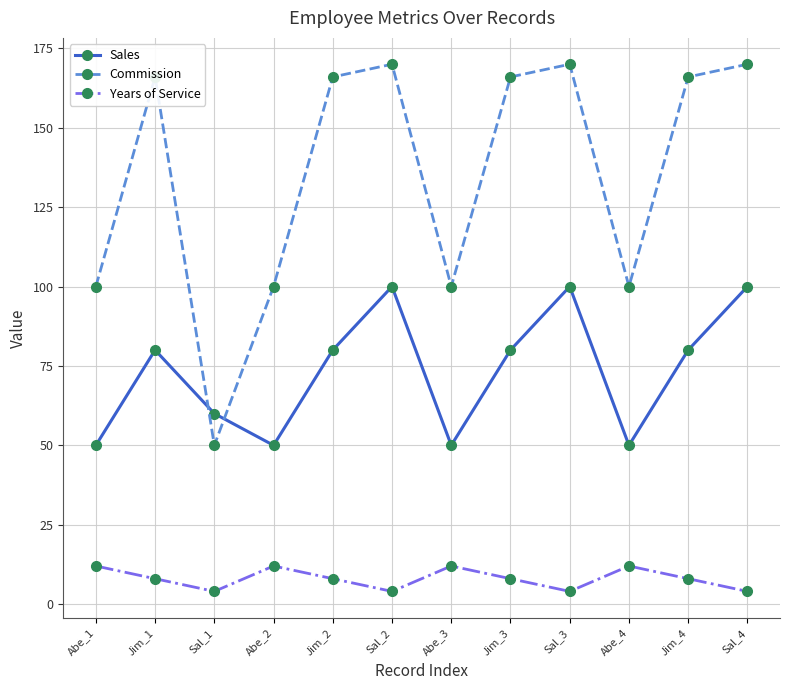

What is the label of the 10th point from the left?

Abe_4